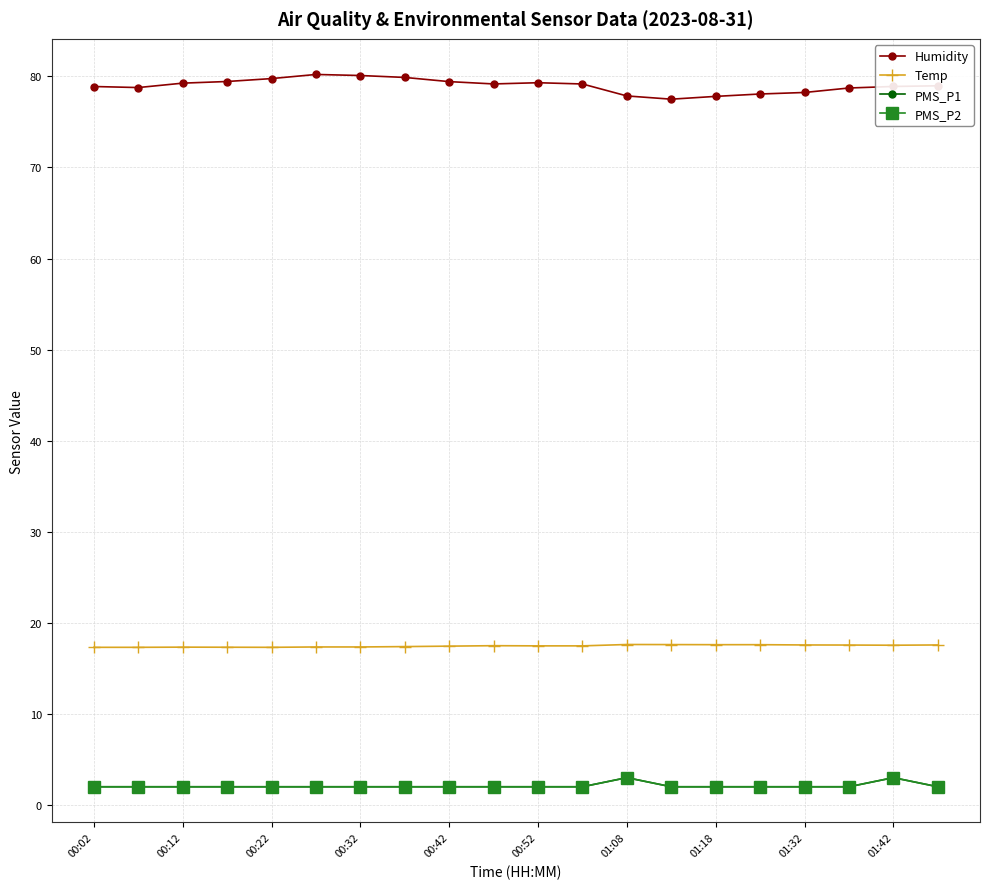

Does the chart have visible grid lines?

Yes